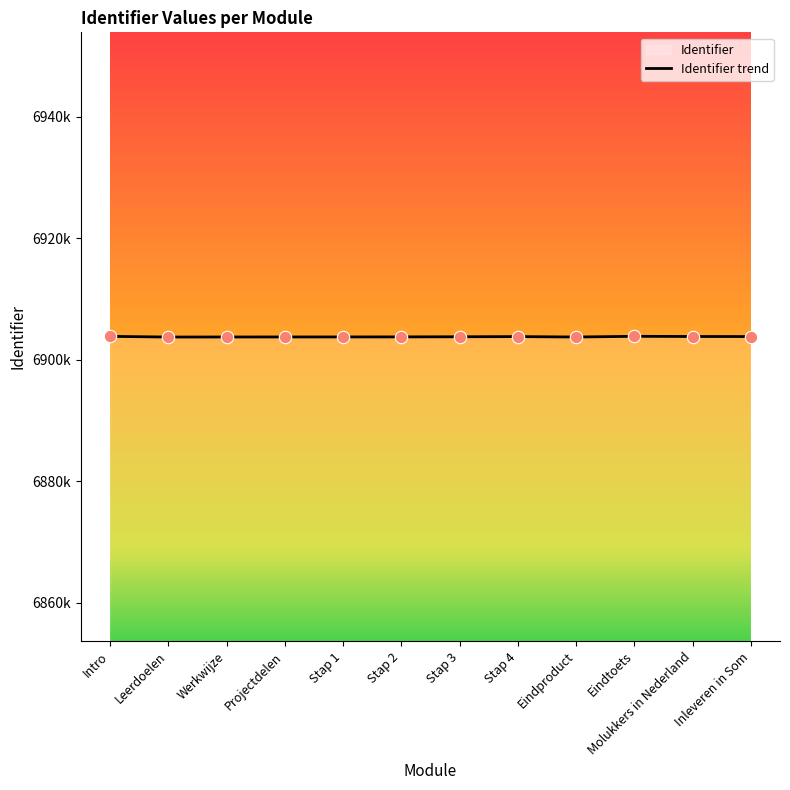

Approximately how many times larger is the value at Stap 4 compared to Stap 3?

1.0